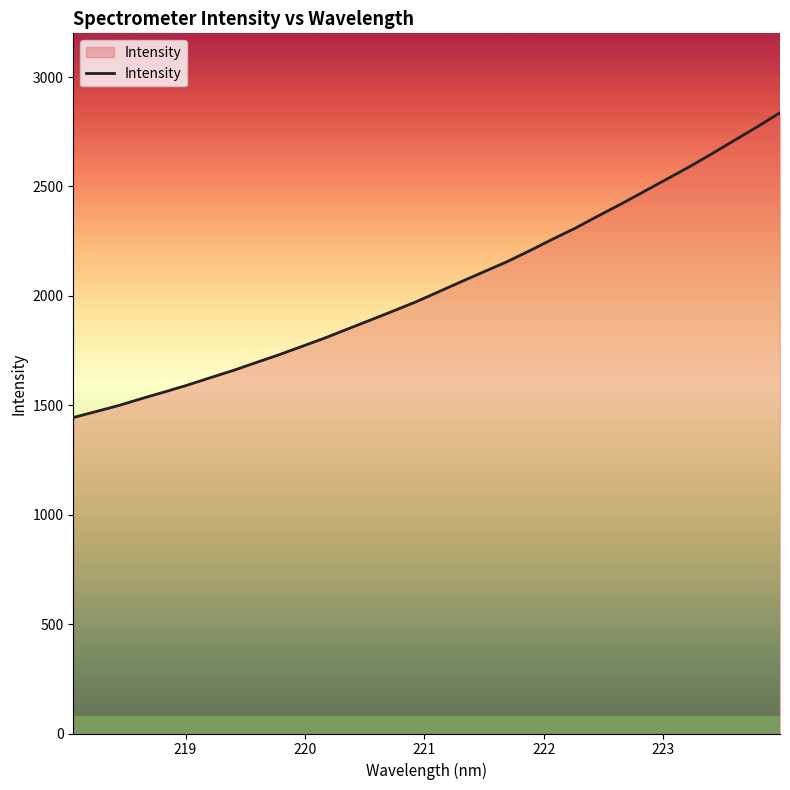

What is the difference between the maximum and minimum values?

1393.0